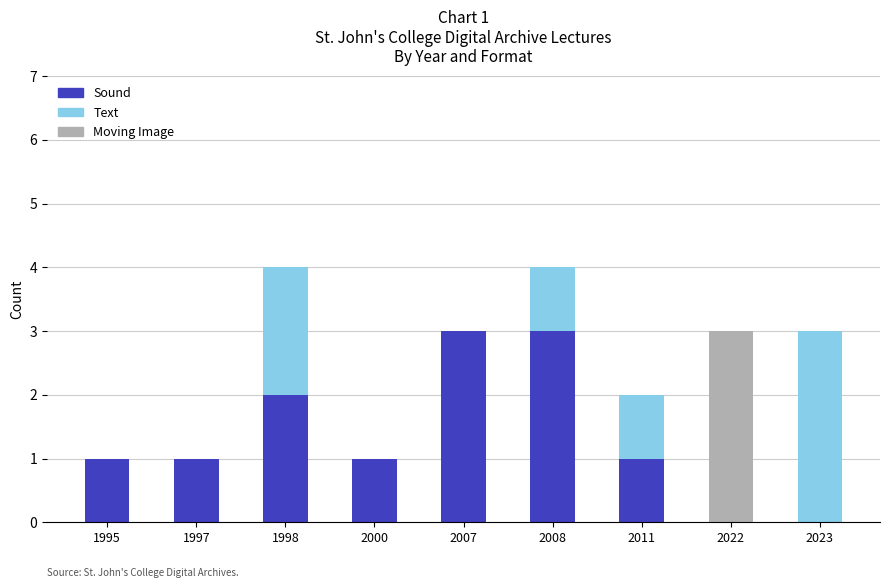

What is the highest value of the Sound series?

3